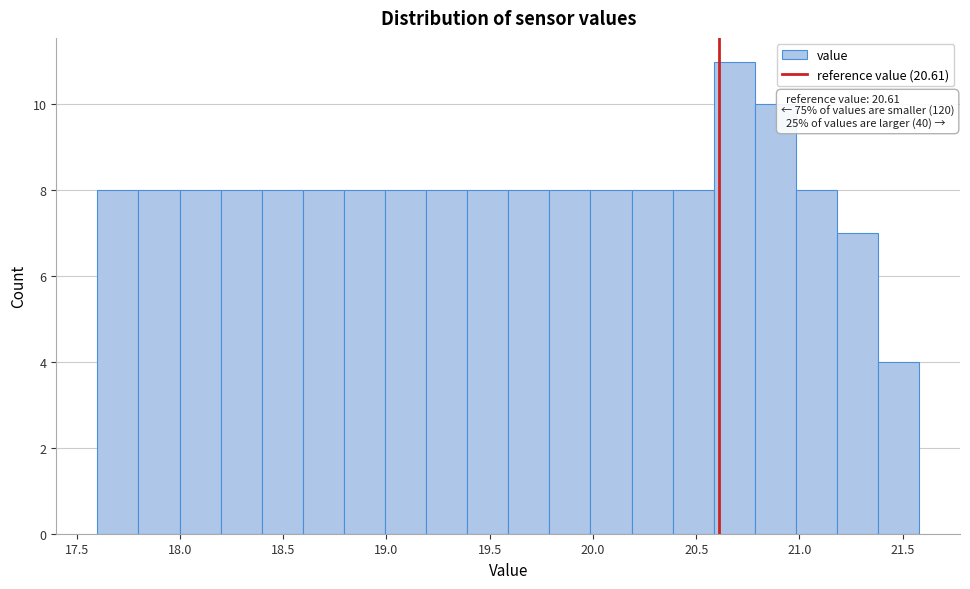

Around what value on the x-axis is the tallest bar? Give the approximate position of its centre, as read against the axis.

20.70